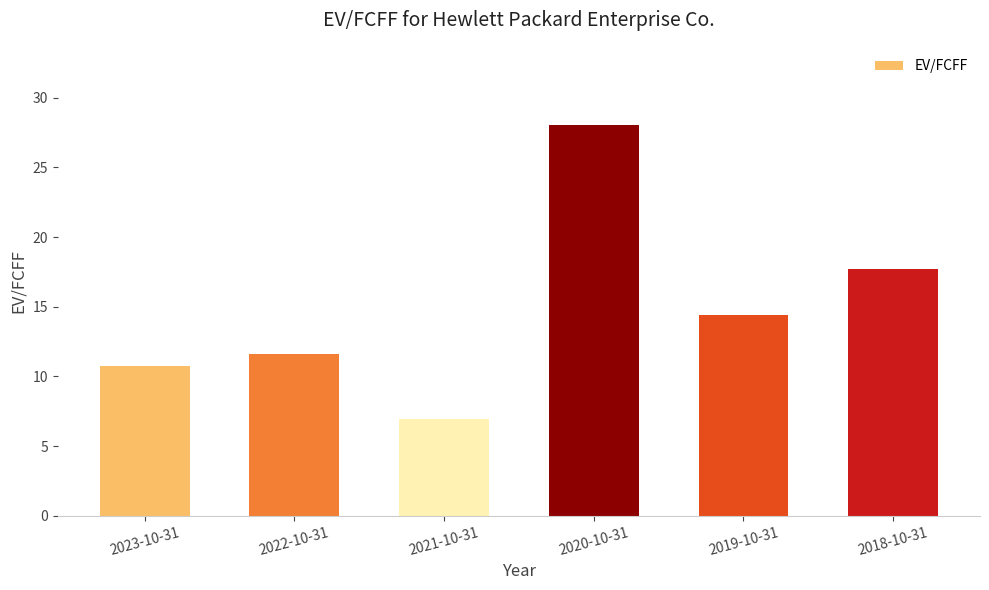

True or false: the data shows 14.4 at 2019-10-31.

True